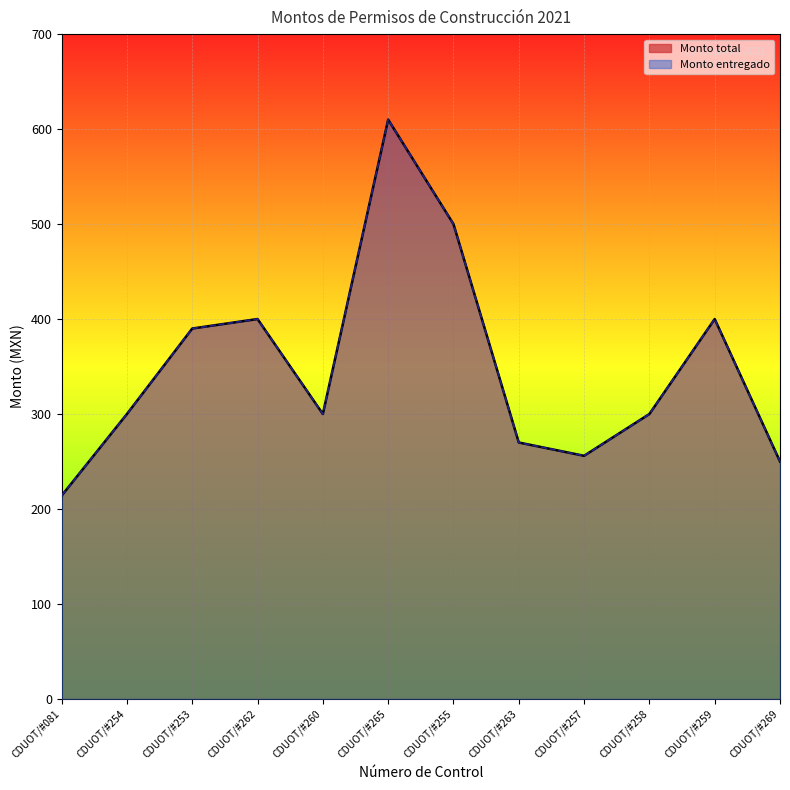

At which label does Monto total first exceed 300?

CDUOT/#253